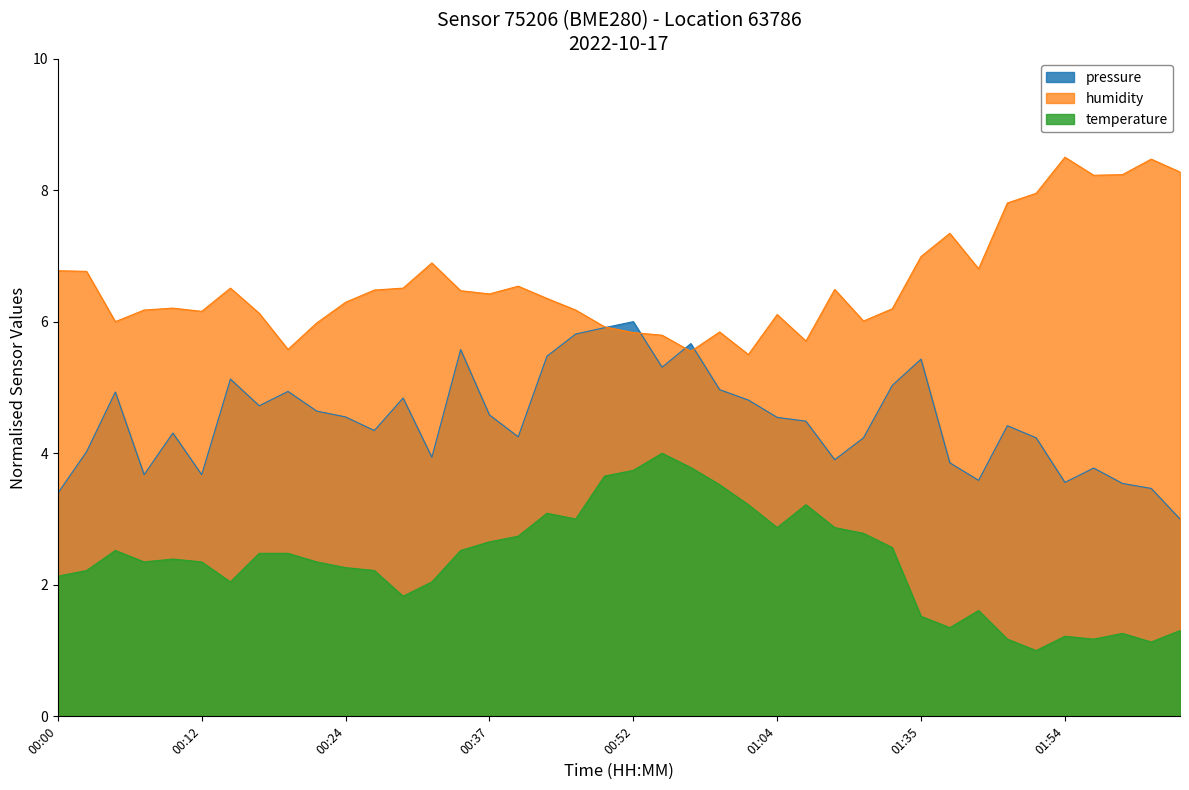

How many intersections are there between pressure and humidity?

4